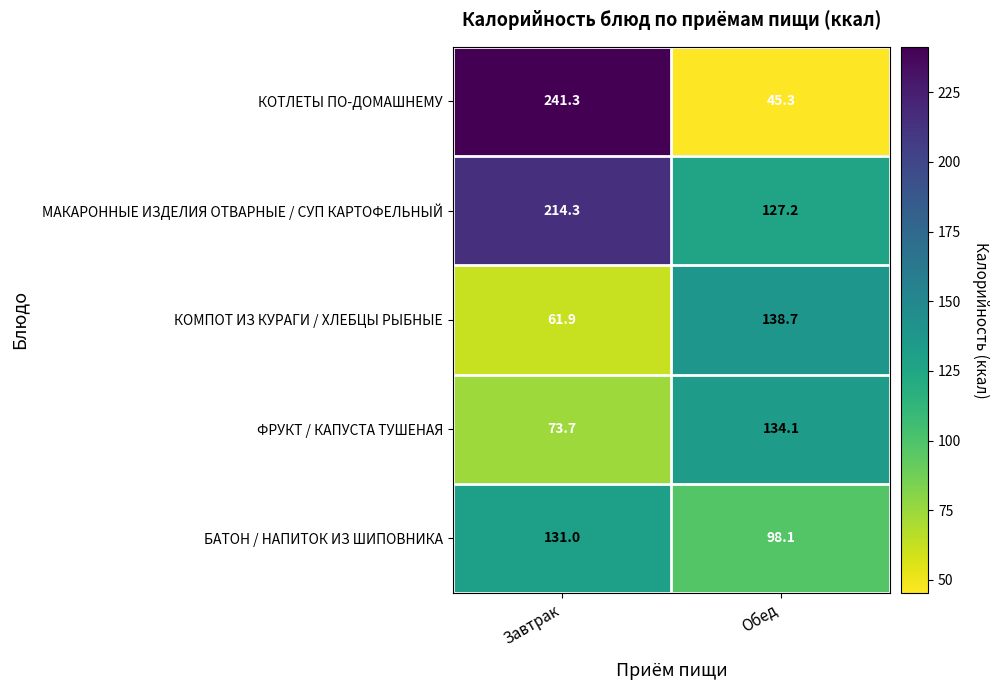

True or false: КОТЛЕТЫ ПО-ДОМАШНЕМУ has a value of 399.0 at Завтрак.

False